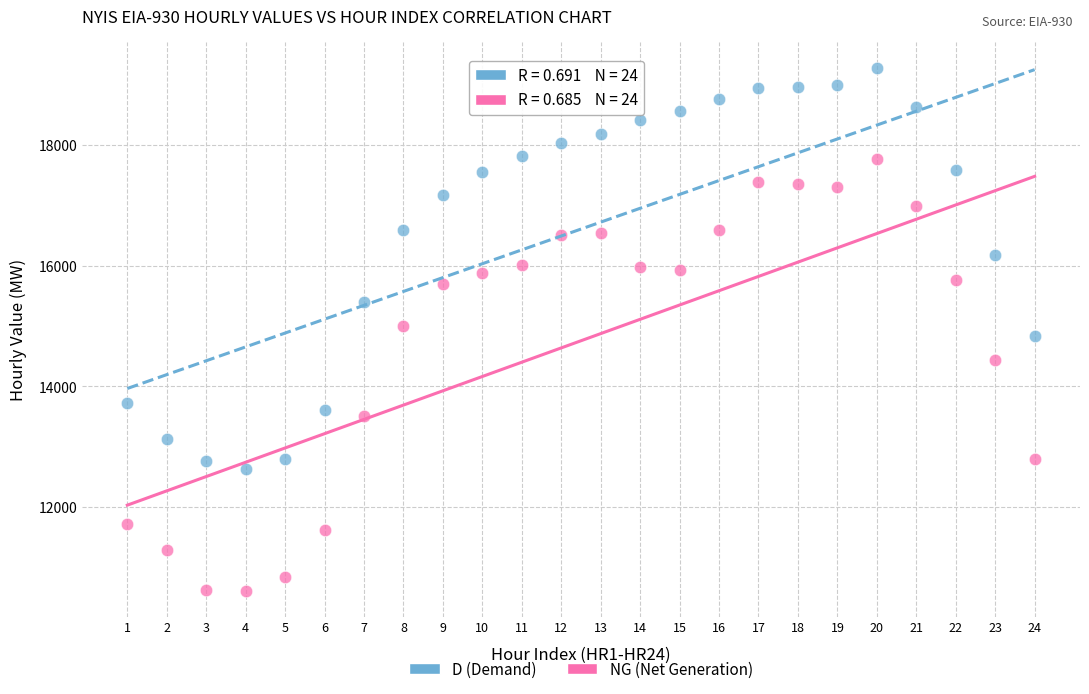

Which series reaches the maximum Y coordinate?

D (Demand)